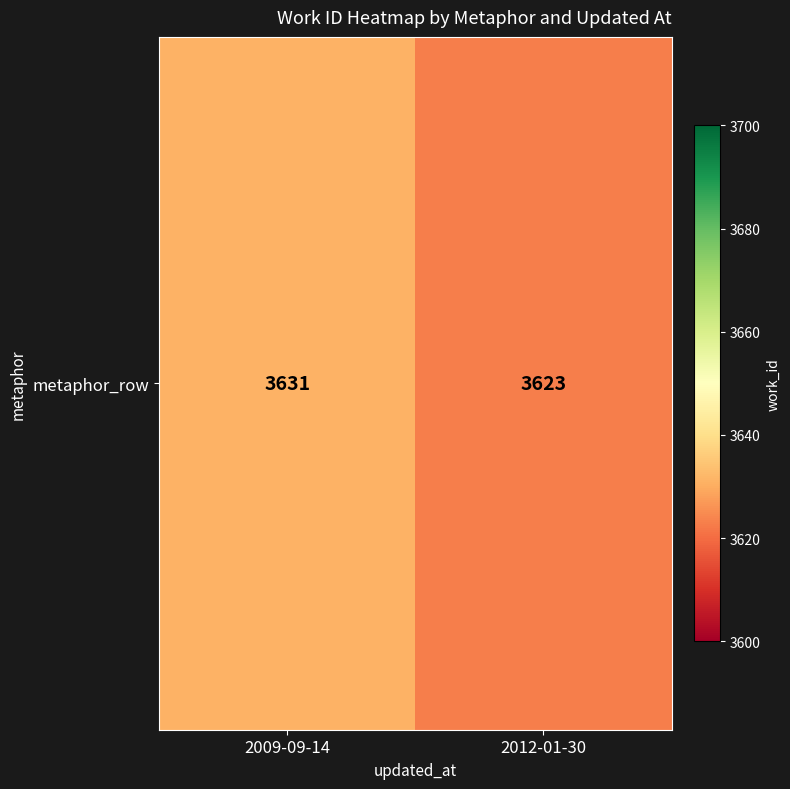

At which label is the value closest to 3627?

2009-09-14